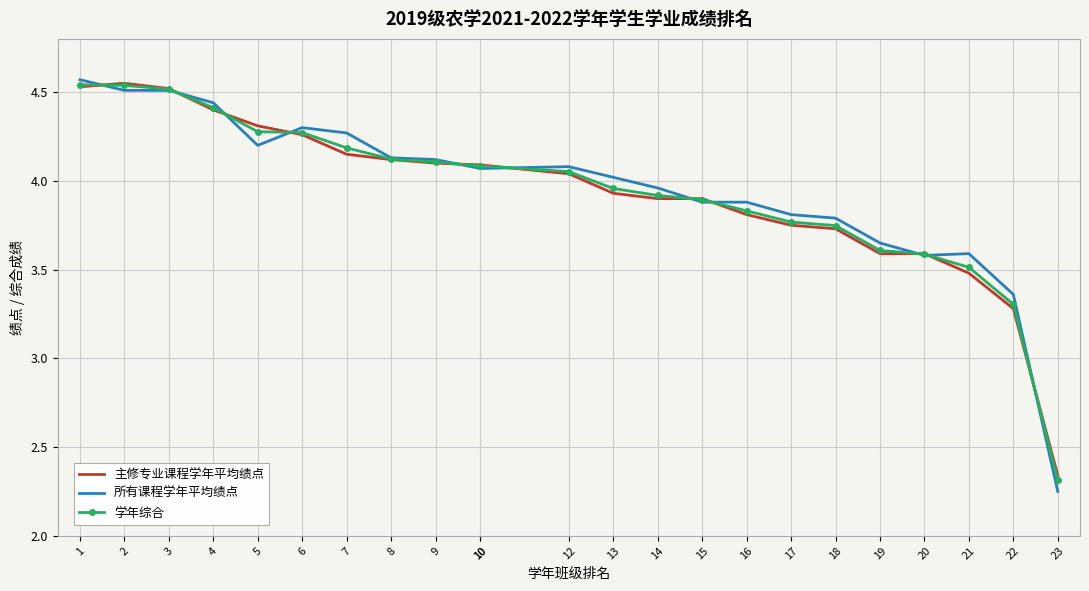

How many series are shown in this chart?

3